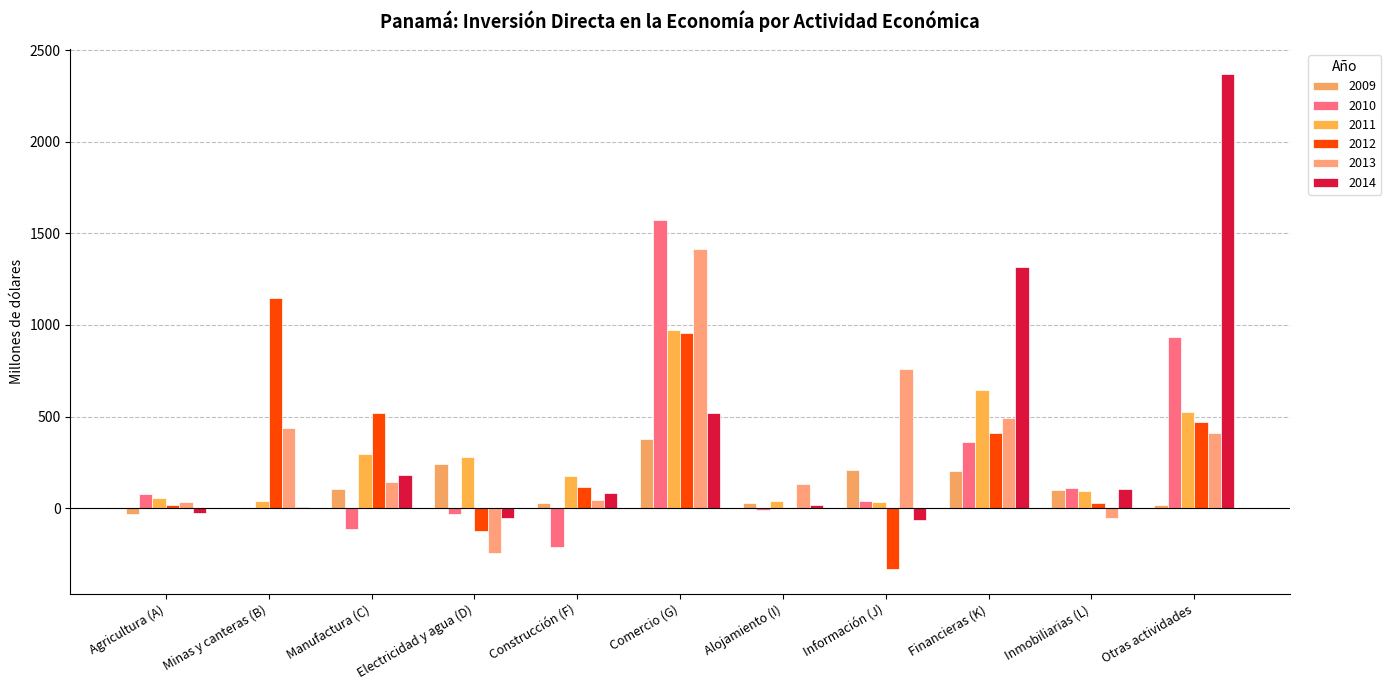

The value of 2009 at Agricultura (A) is -12.2. True or false?

False